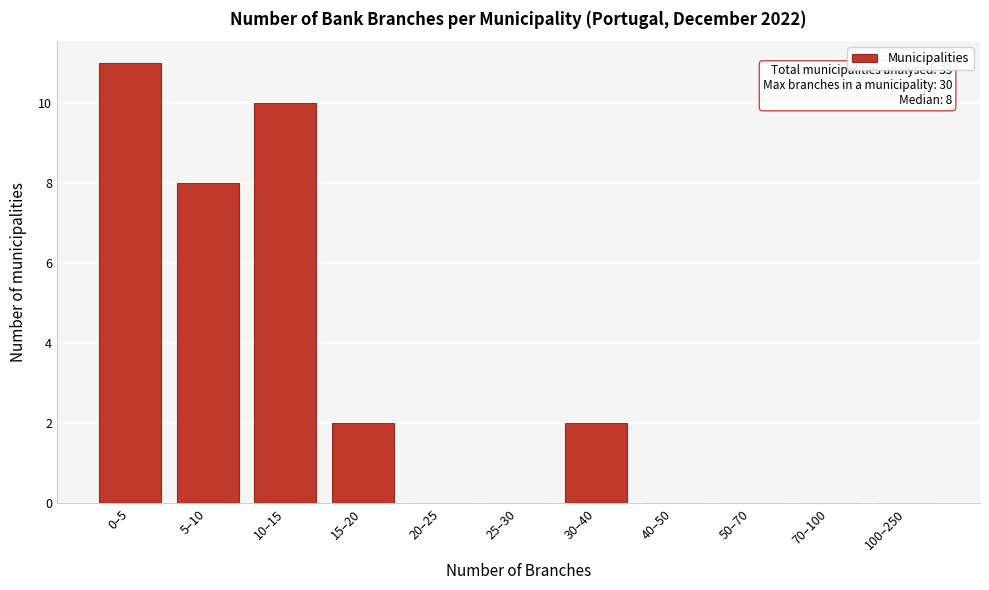

Reading right to left, list all the values displayed in this chart.

100–250=0	70–100=0	50–70=0	40–50=0	30–40=2	25–30=0	20–25=0	15–20=2	10–15=10	5–10=8	0–5=11